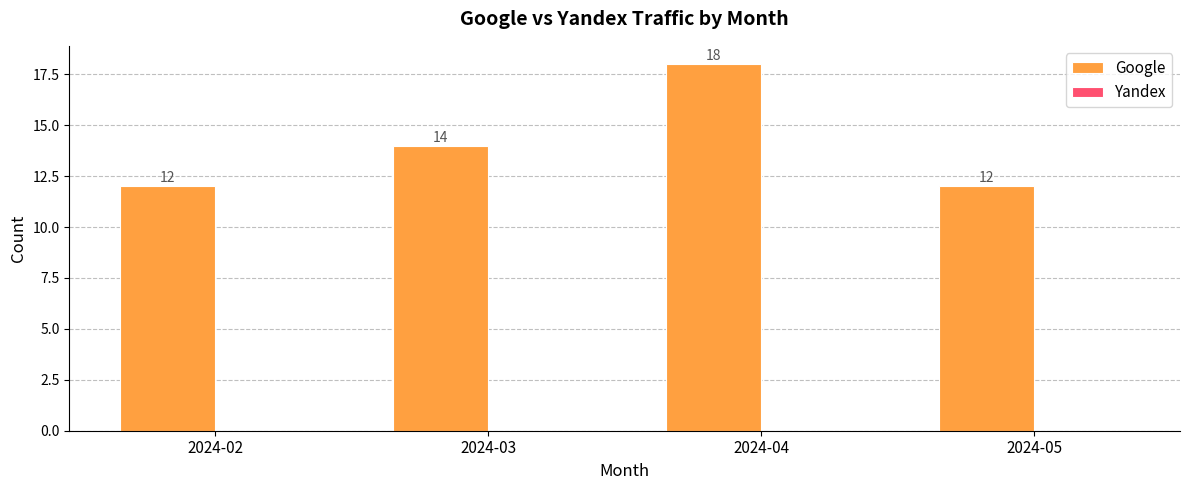

The chart shows a value of 12 at 2024-05. True or false?

True